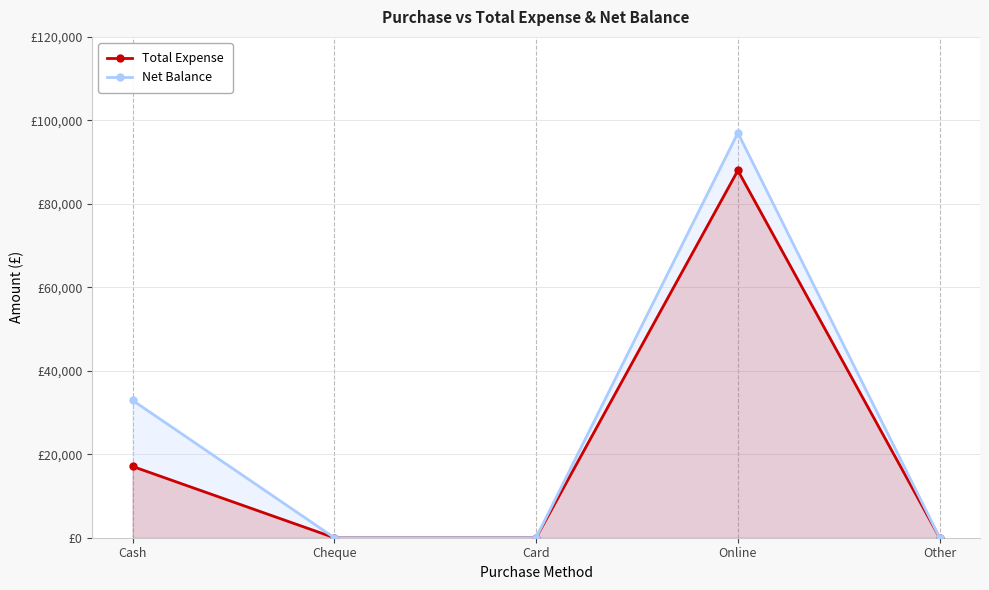

Rank the series by their average value, from lowest to highest.

Total Expense, Net Balance